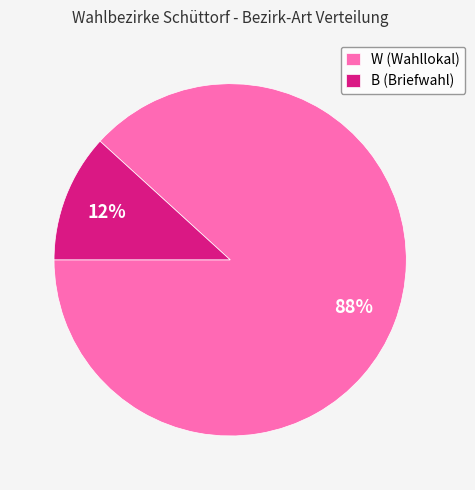

True or false: W accounts for 83% of the total.

False